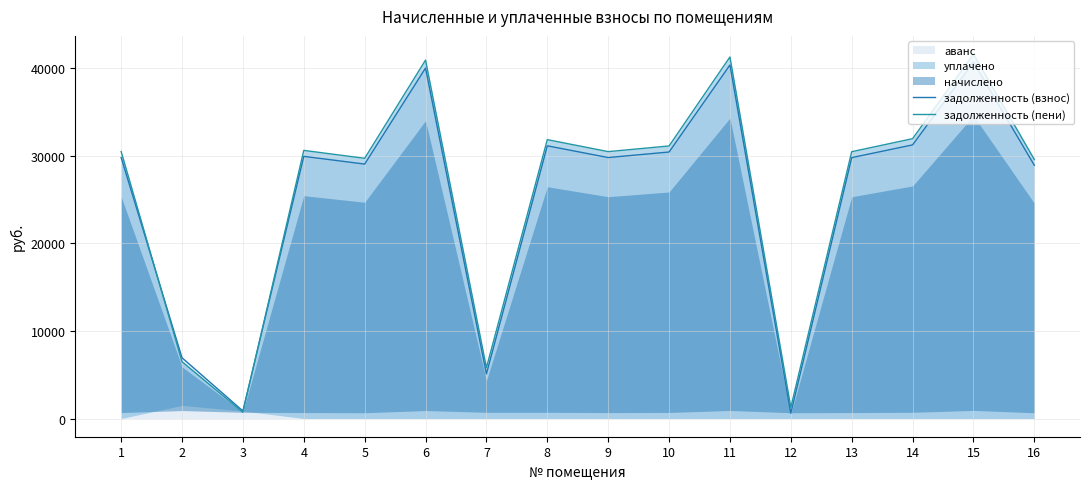

Which series has the largest range (max minus min)?

задолженность (пени)